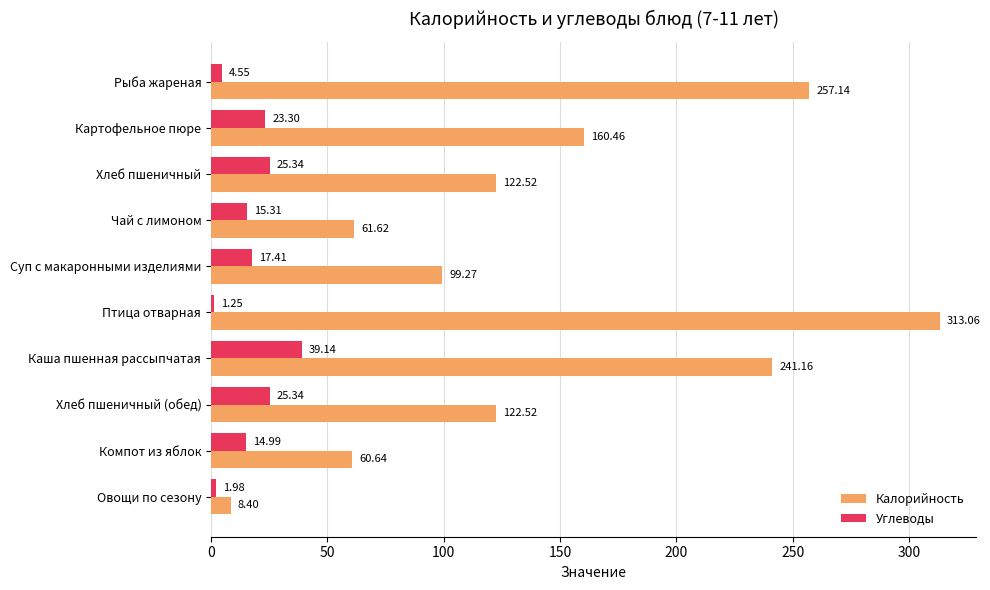

What is the sum of the Калорийность values at Картофельное пюре and Птица отварная?

473.5